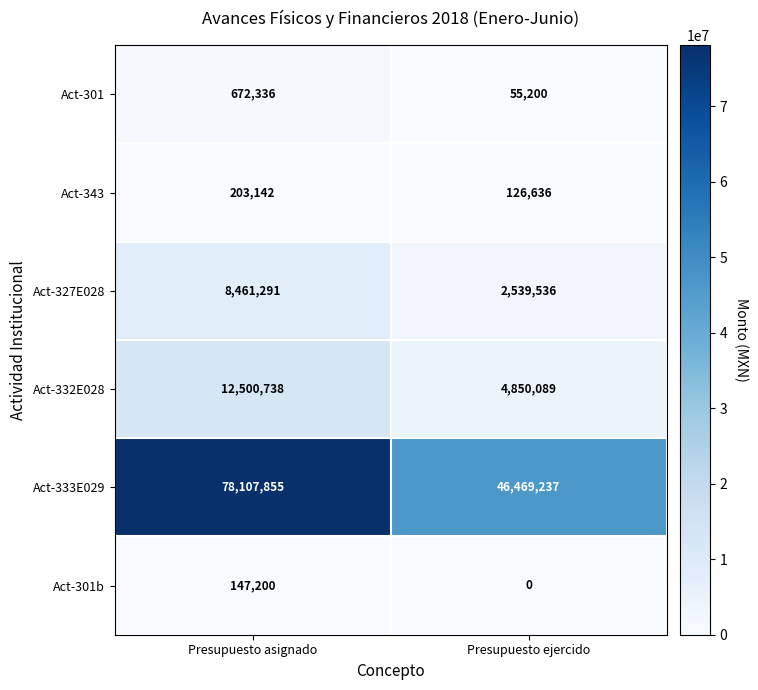

Which series changed the most between Presupuesto asignado and Presupuesto ejercido?

Act-333E029